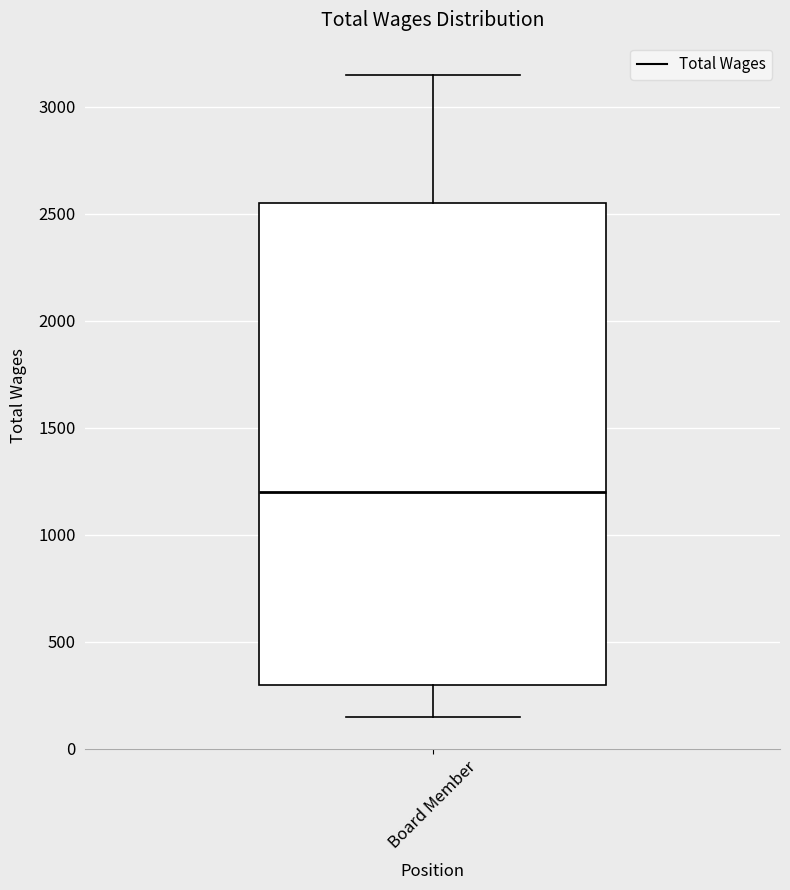

Read this box plot against the y-axis: the position of the median line, the range covered by the box, and the ends of both whiskers. The values are not printed on the chart, so give them approximately, as read against the axis.

median 1200, box 300 to 2550, whiskers 150 to 3150